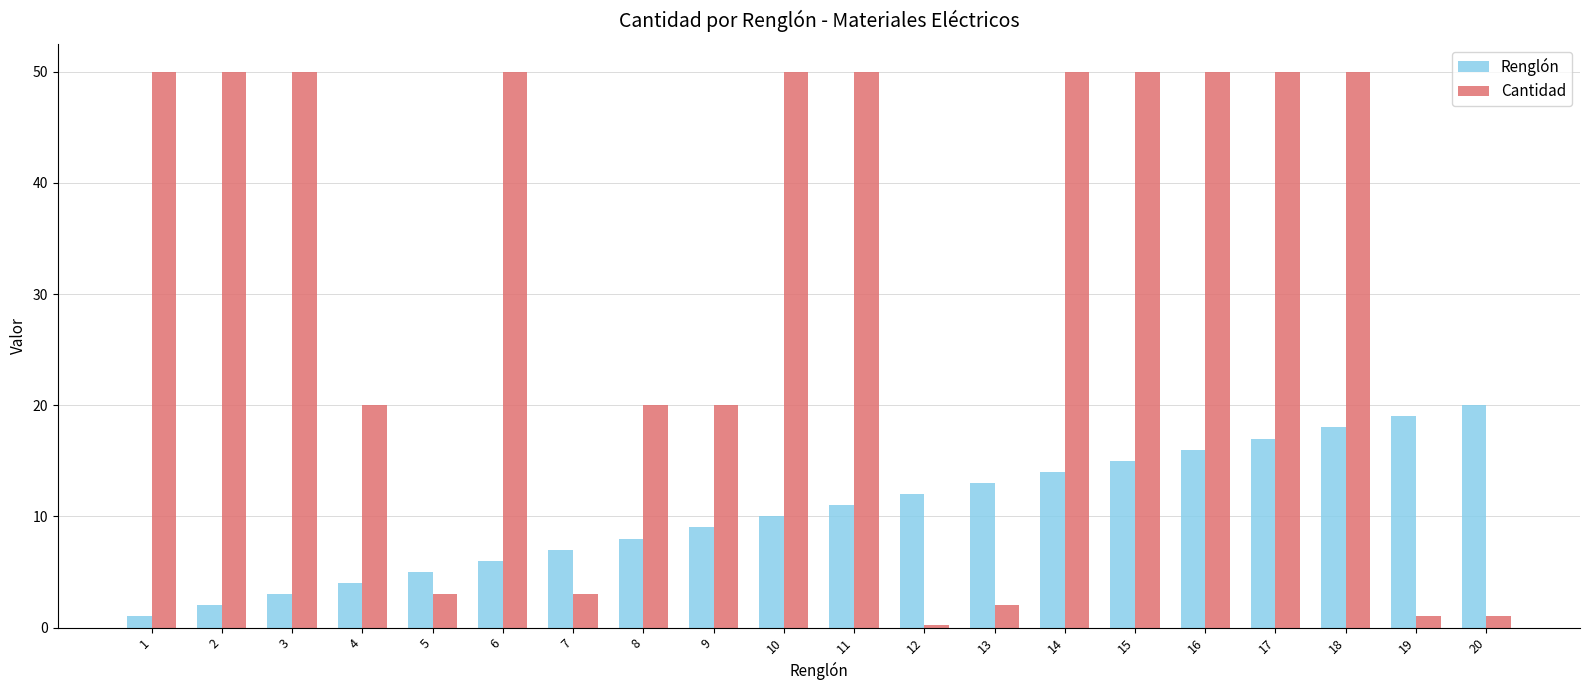

Which label corresponds to the smallest value in the chart?

12